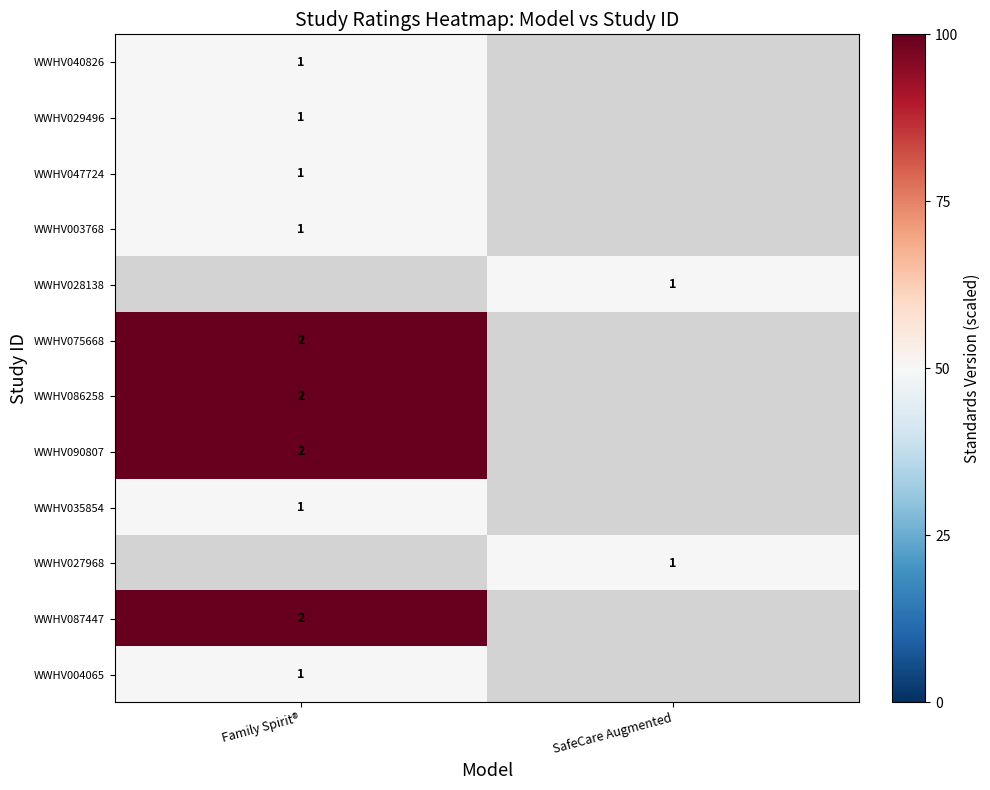

Is it true that WWHV090807 equals 2 at Family Spirit®?

True